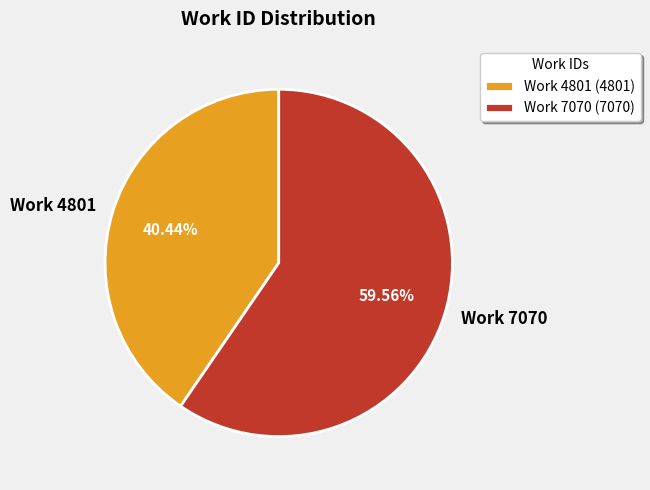

The Work 7070 slice represents 65% of the pie. True or false?

False